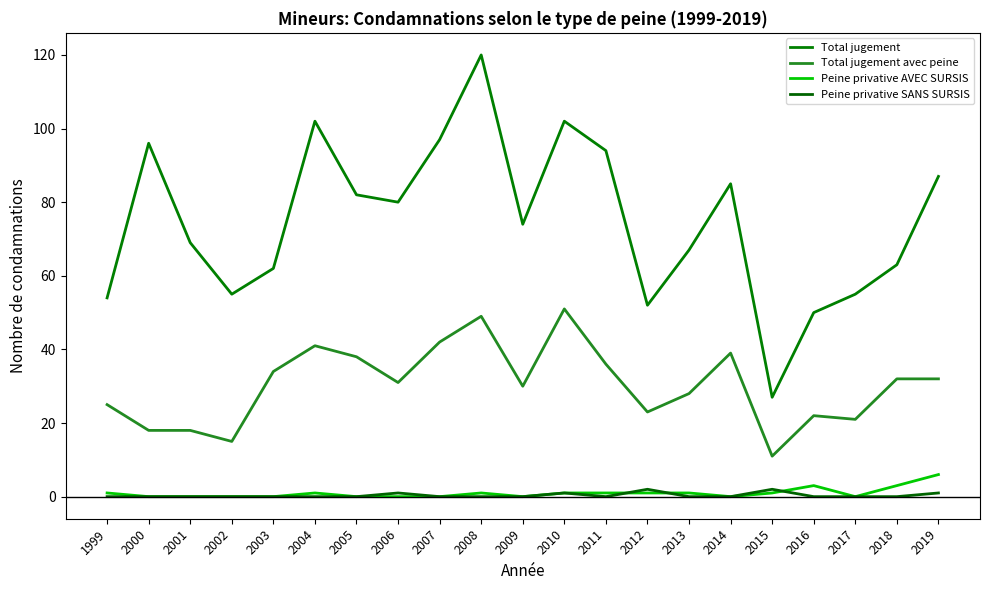

Which category has the highest value across all series?

2008